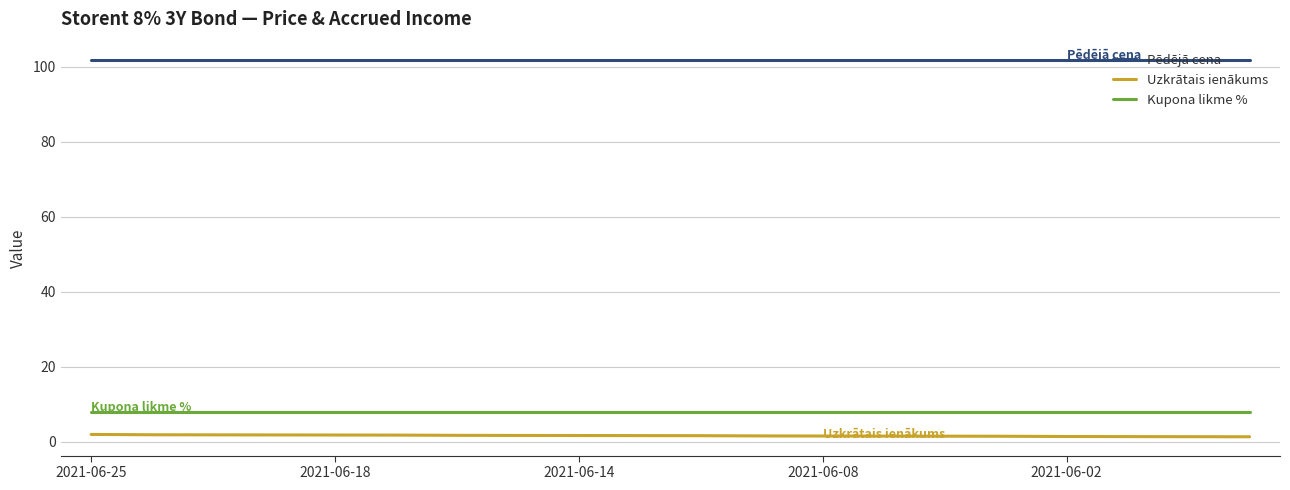

Which series has the largest total across all categories?

Pēdējā cena